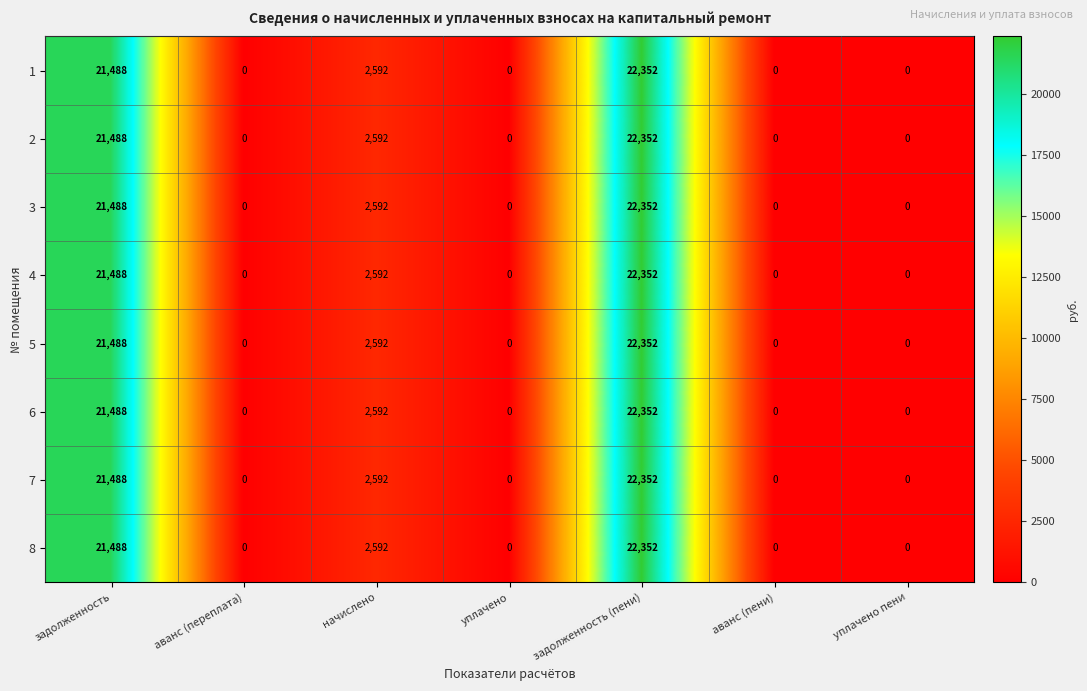

At how many categories does at least one series exceed 9870?

2